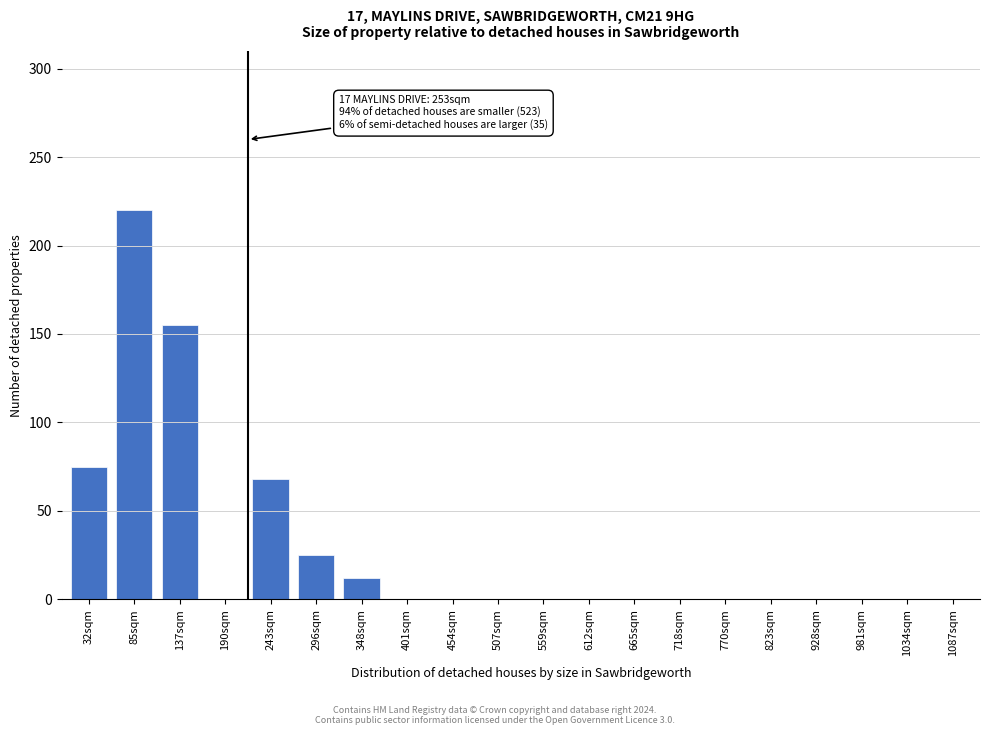

Reading right to left, what are all the values shown in this chart?

1087sqm=0	1034sqm=0	981sqm=0	928sqm=0	823sqm=0	770sqm=0	718sqm=0	665sqm=0	612sqm=0	559sqm=0	507sqm=0	454sqm=0	401sqm=0	348sqm=12	296sqm=25	243sqm=68	190sqm=0	137sqm=155	85sqm=220	32sqm=75